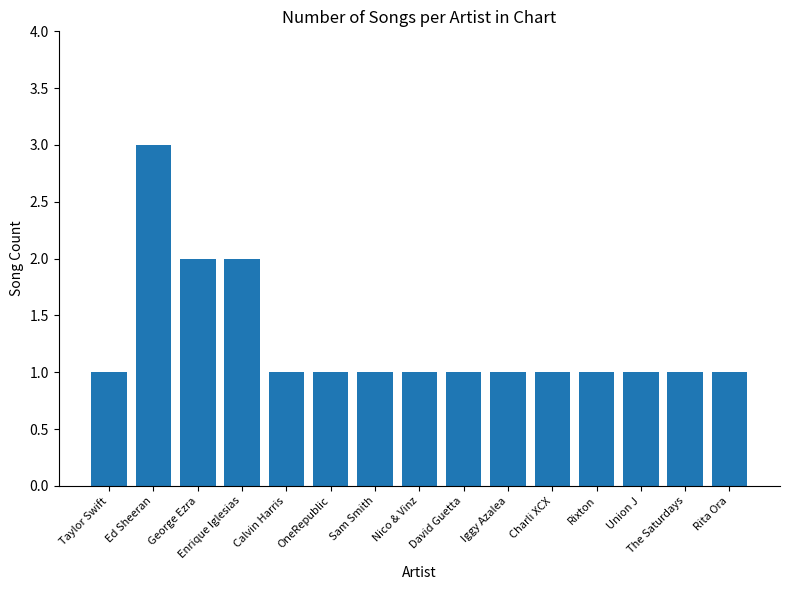

What is the ratio of the value at Taylor Swift to the value at Ed Sheeran?

0.3